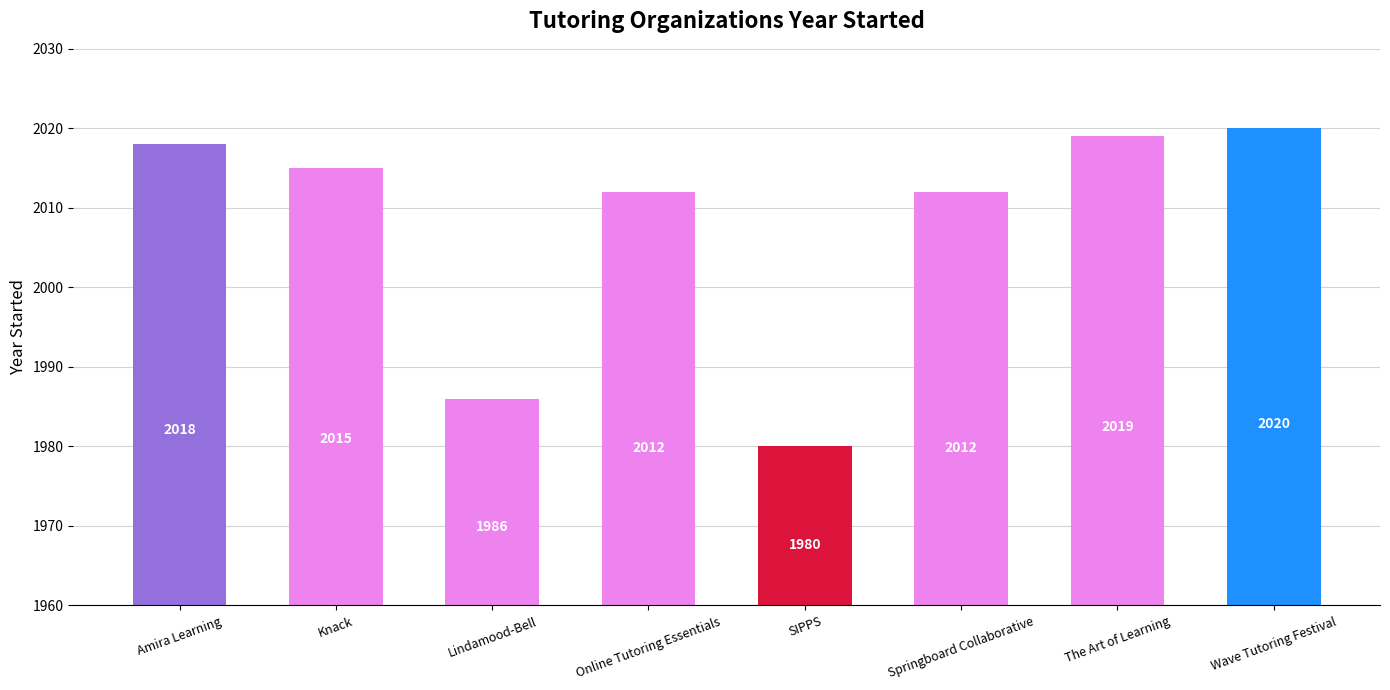

What is the label of the 6th bar from the right?

Lindamood-Bell